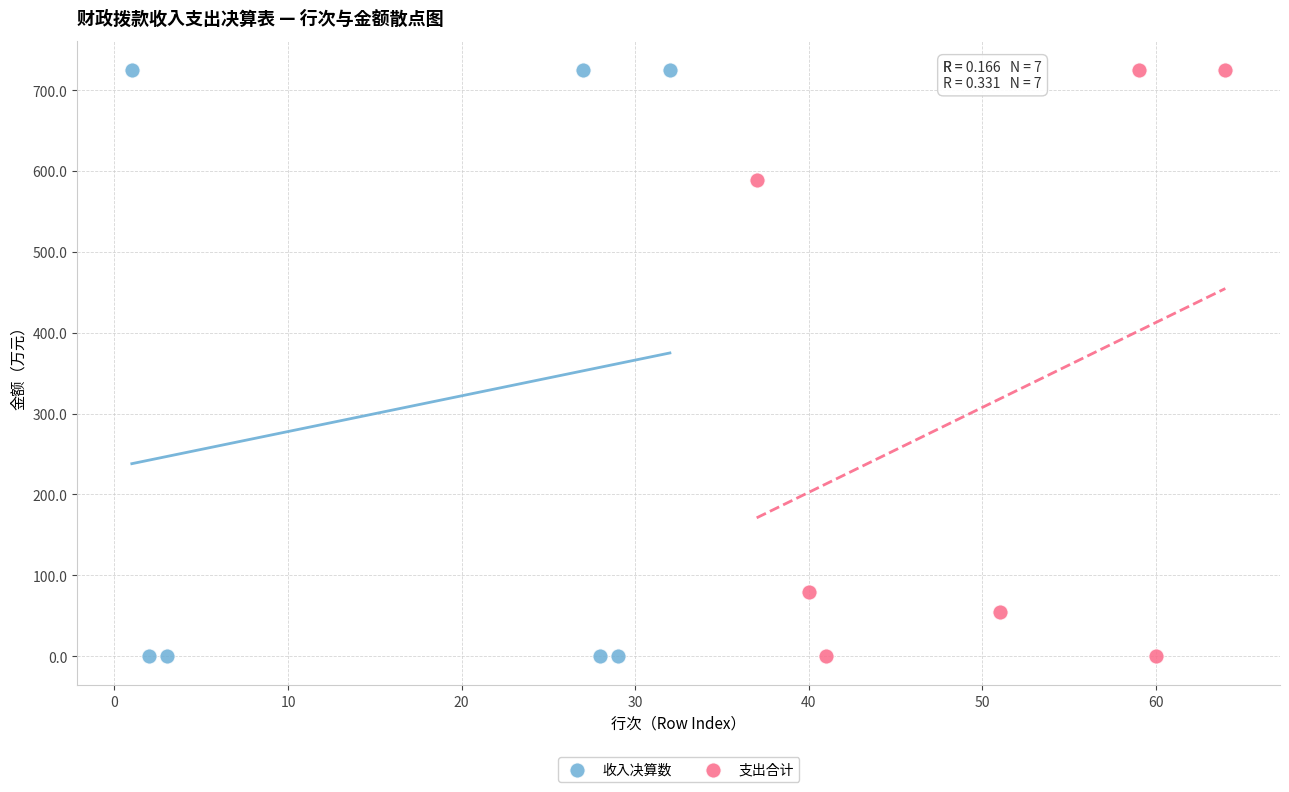

Which series has the widest spread of Y values?

收入决算数